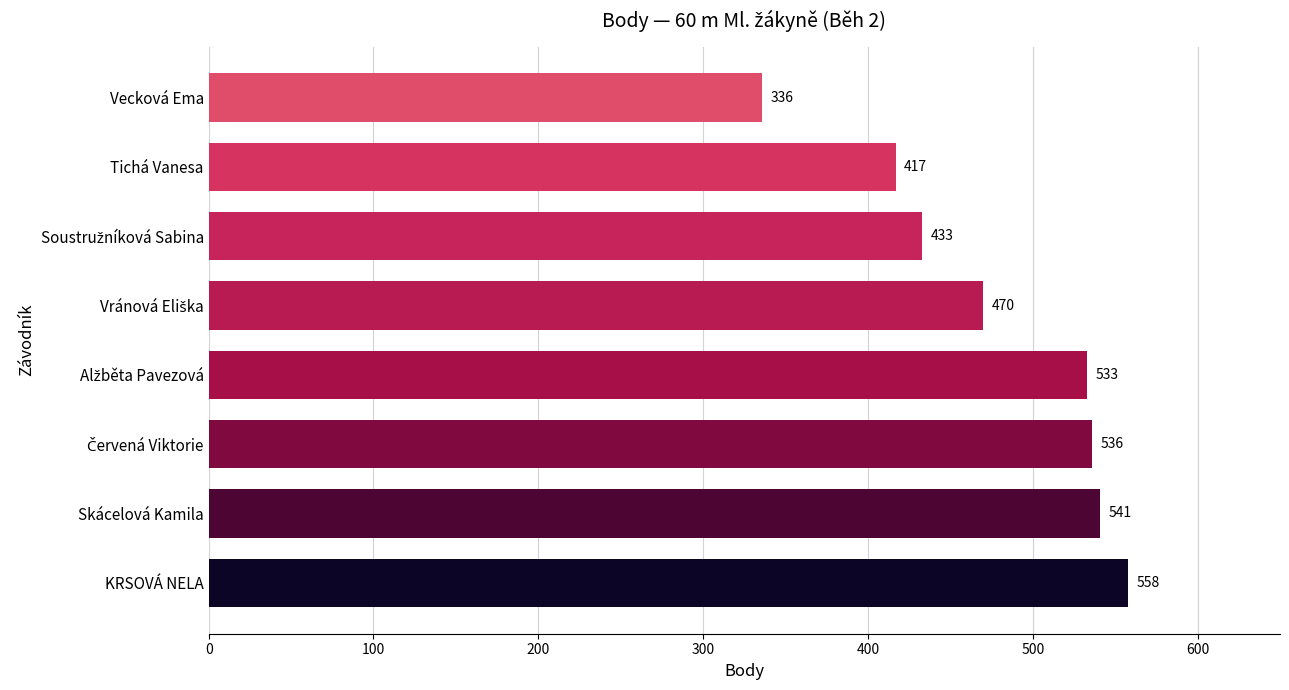

Does the chart contain any negative values?

No